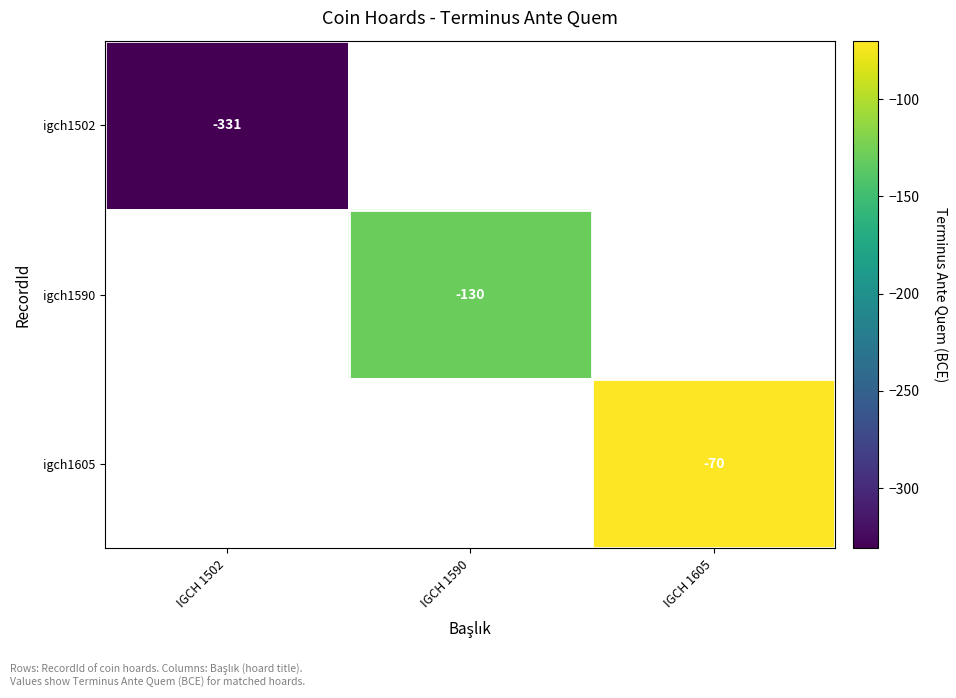

Is it true that igch1590 equals -222.0 at IGCH 1590?

False